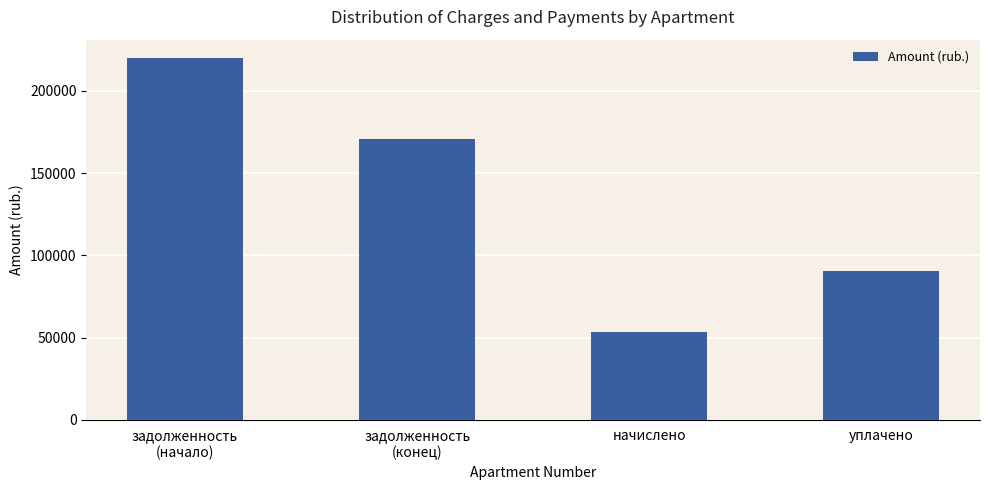

The chart shows a value of 33438.4 at начислено. True or false?

False